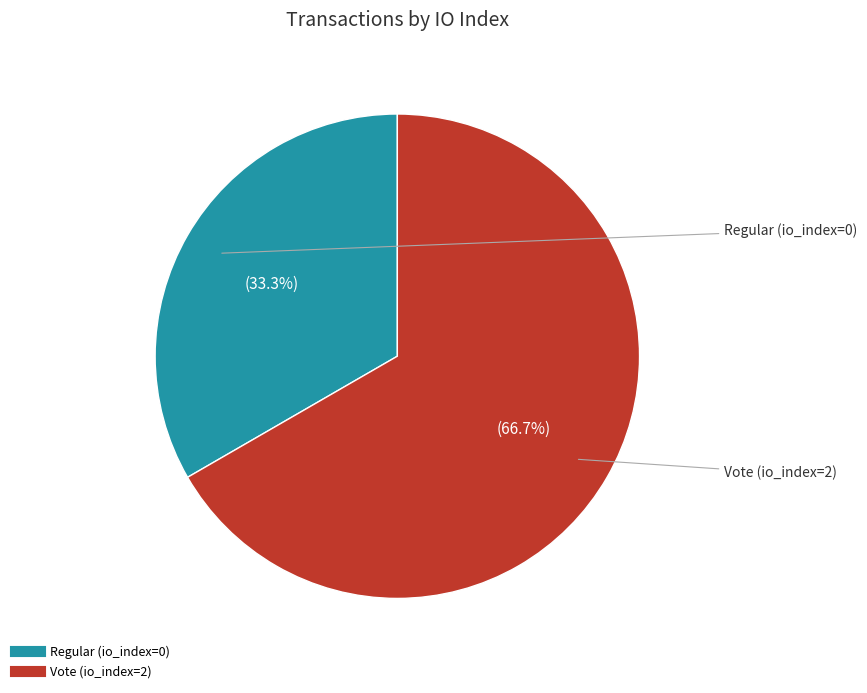

Rank the categories by value from highest to lowest.

Vote (io_index=2), Regular (io_index=0)